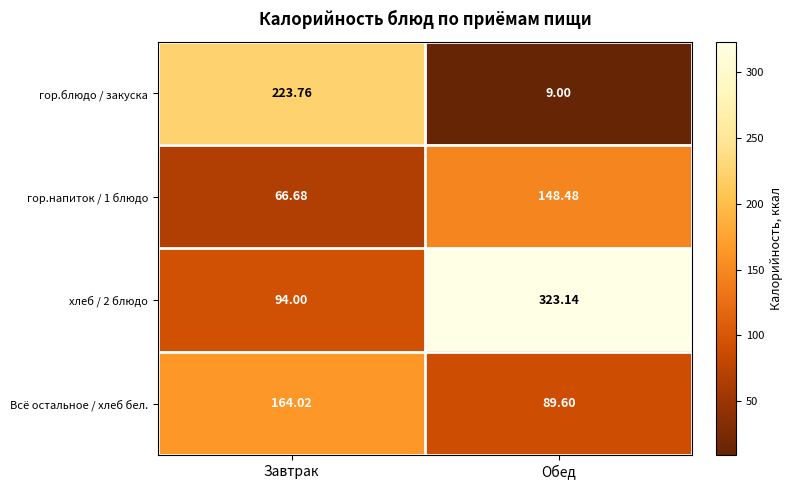

Which series has the largest total across all categories?

хлеб / 2 блюдо